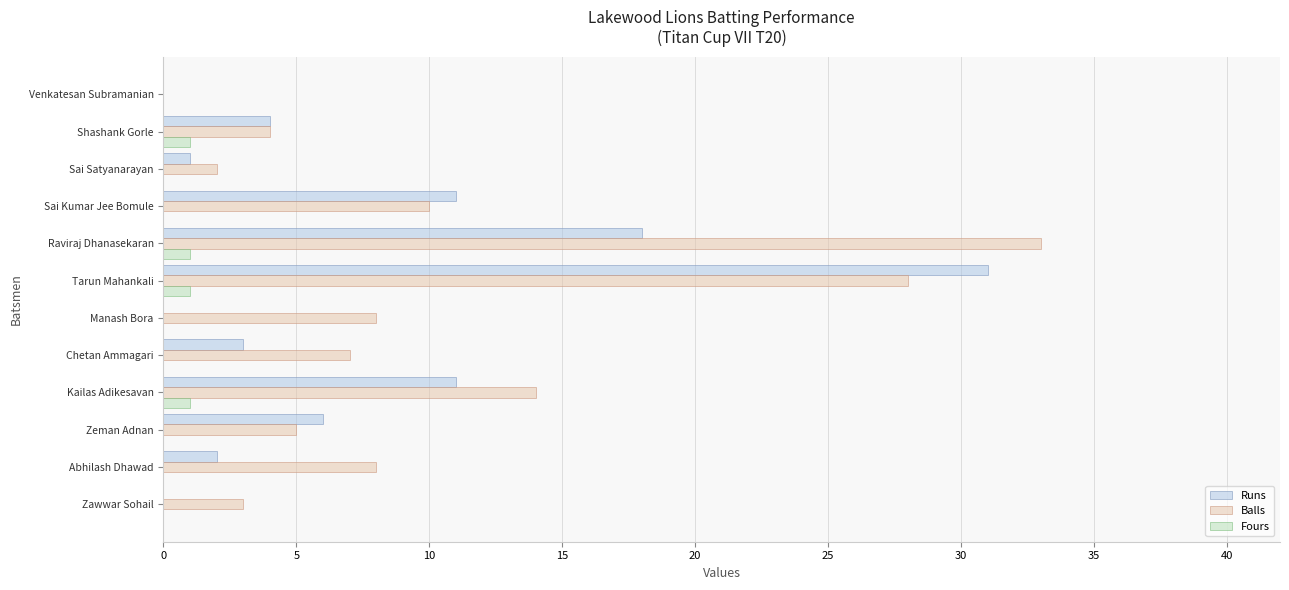

What is the sum of all Fours values?

4